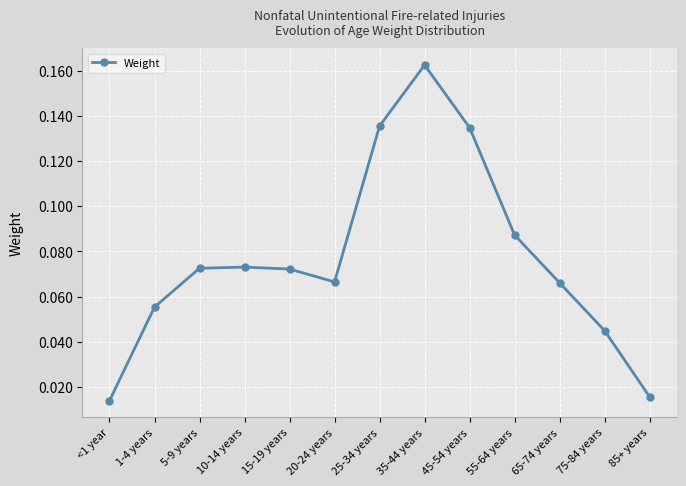

The chart shows a value of 0.1 at 75-84 years. True or false?

False